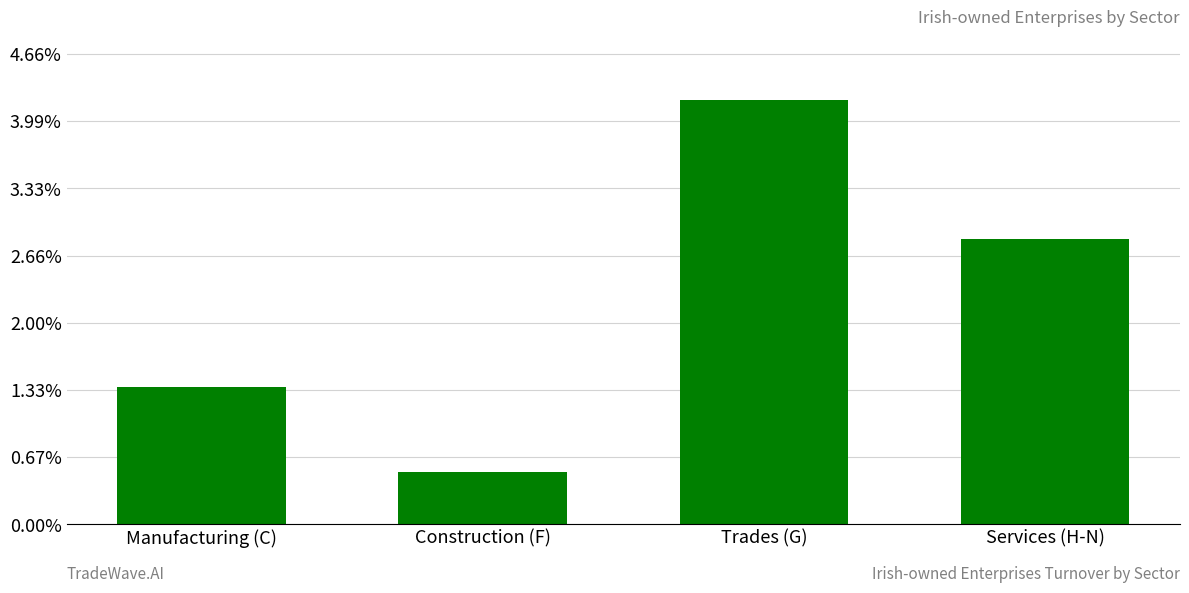

Does the chart contain any negative values?

No